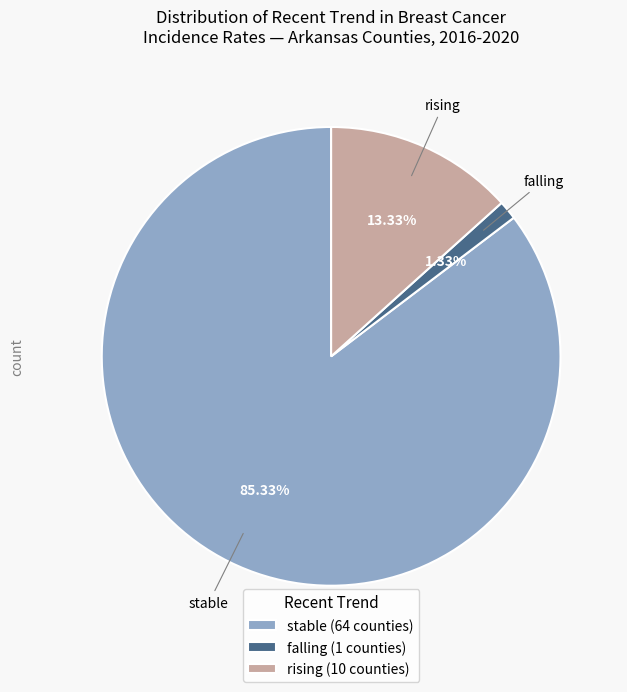

Rank the categories by value from highest to lowest.

stable (64 counties), rising (10 counties), falling (1 counties)